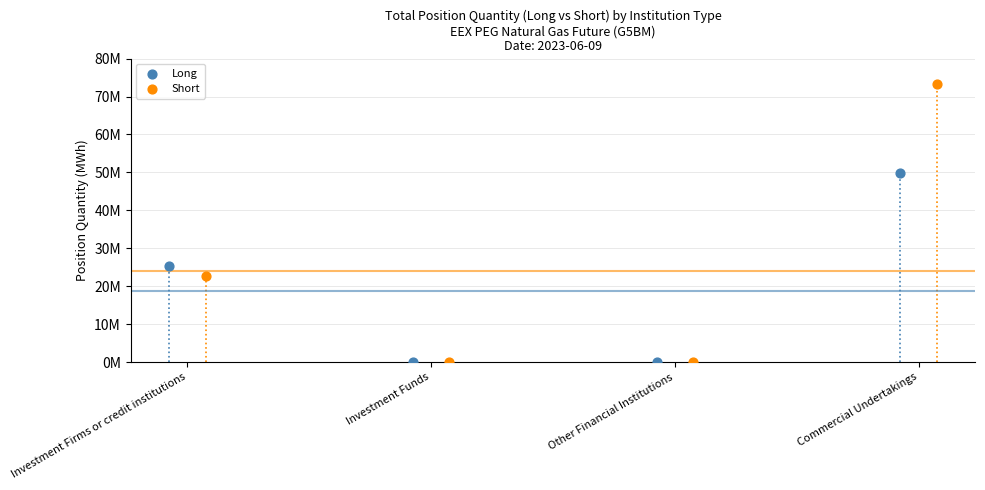

What are all the series names shown in the legend?

Long, Short